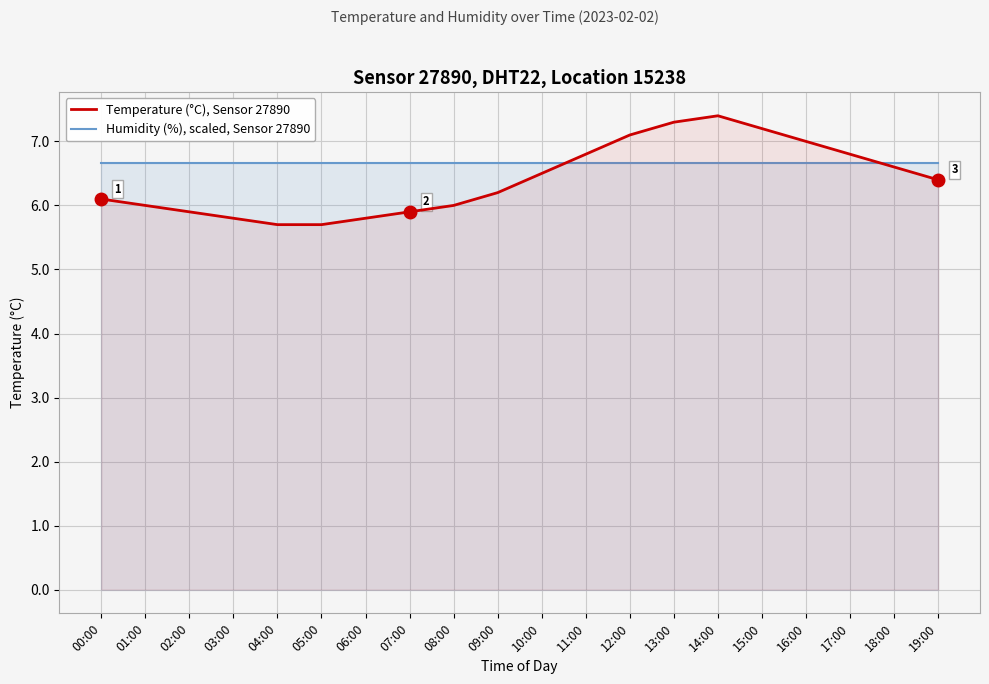

Rank the series at 14:00 from highest to lowest value.

Temperature (°C), Sensor 27890, Humidity (%), scaled ÷15, Sensor 27890